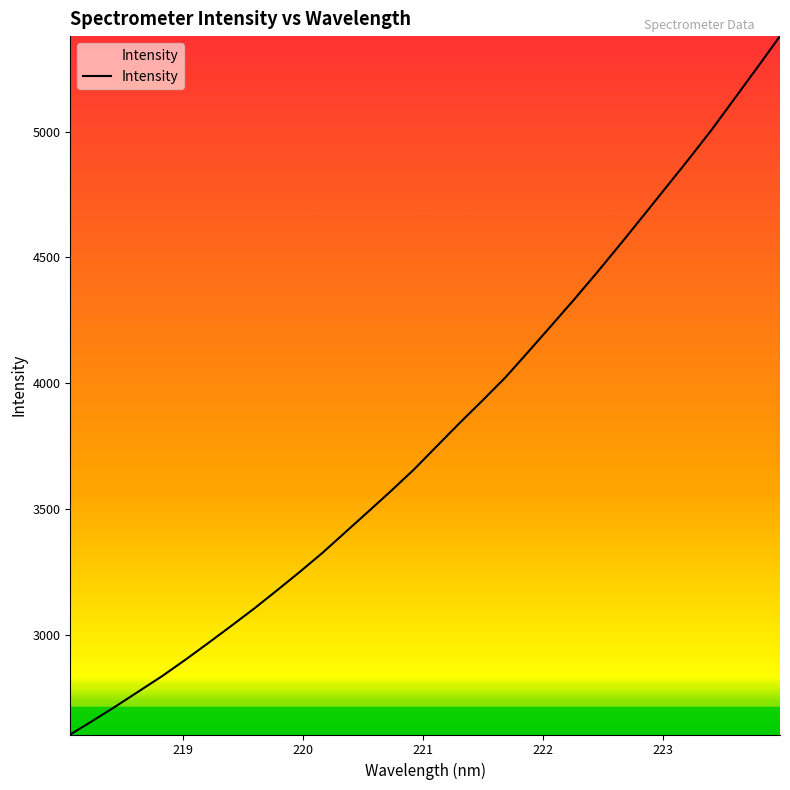

What is the difference between the maximum and minimum values?

2777.3